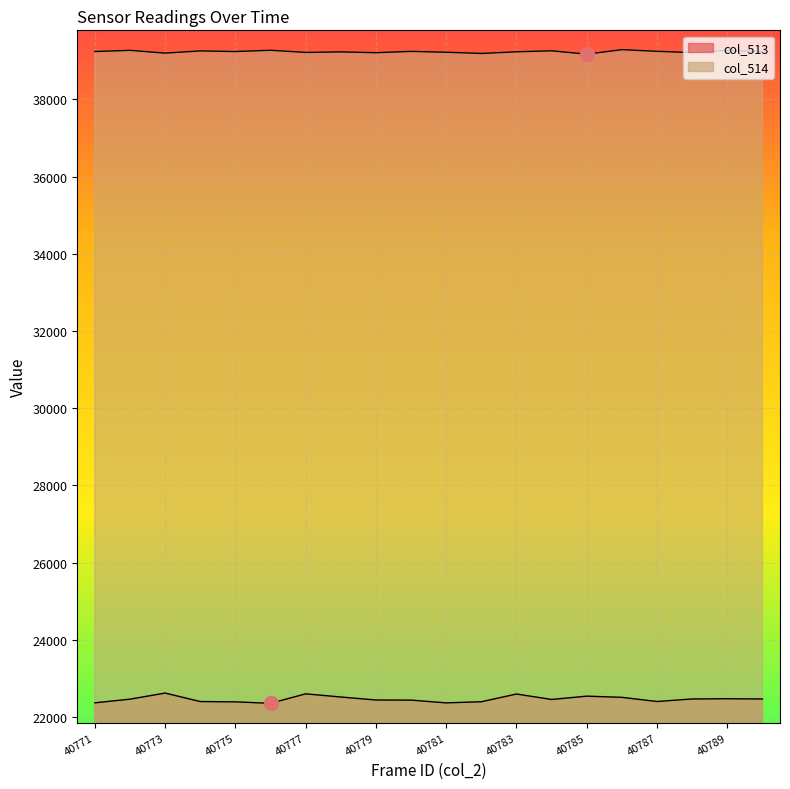

At which category is the sum across all series the highest?

40783